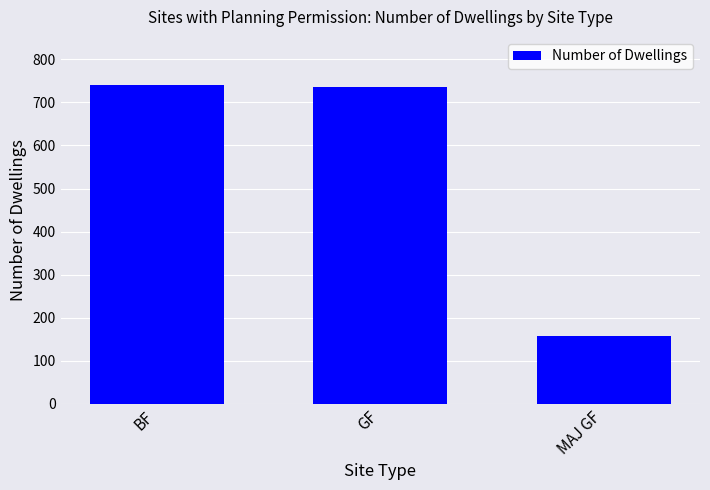

At which label is the value closest to 449?

GF